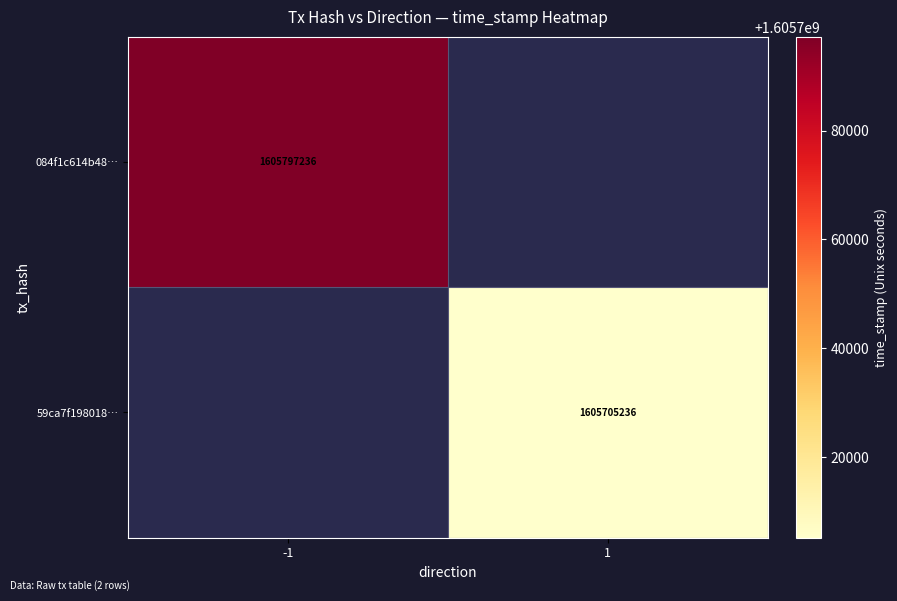

The 084f1c614b48… series shows 2294975928 at -1. True or false?

False